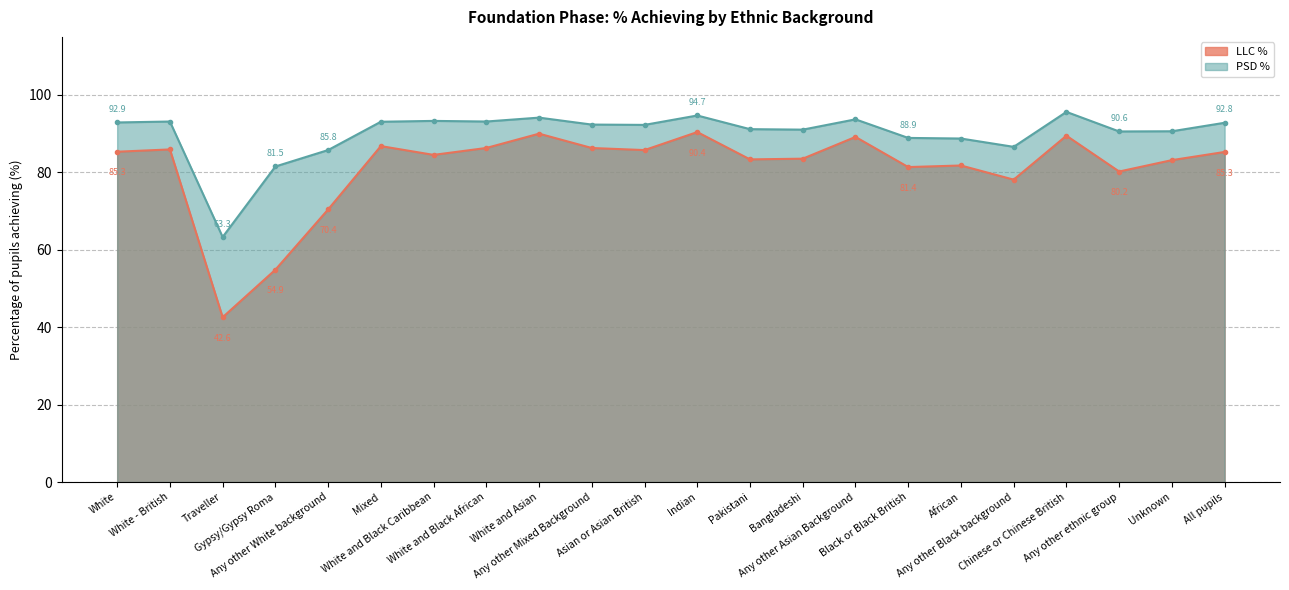

What are all the series names shown in the legend?

LLC %, PSD %